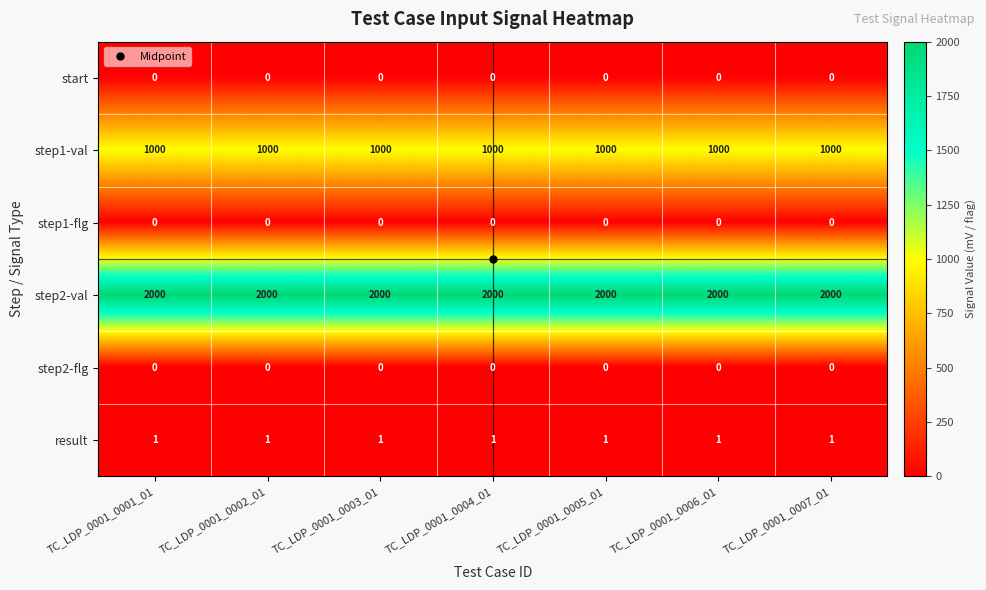

What is the spread (max minus min) of values at TC_LDP_0001_0007_01?

2000